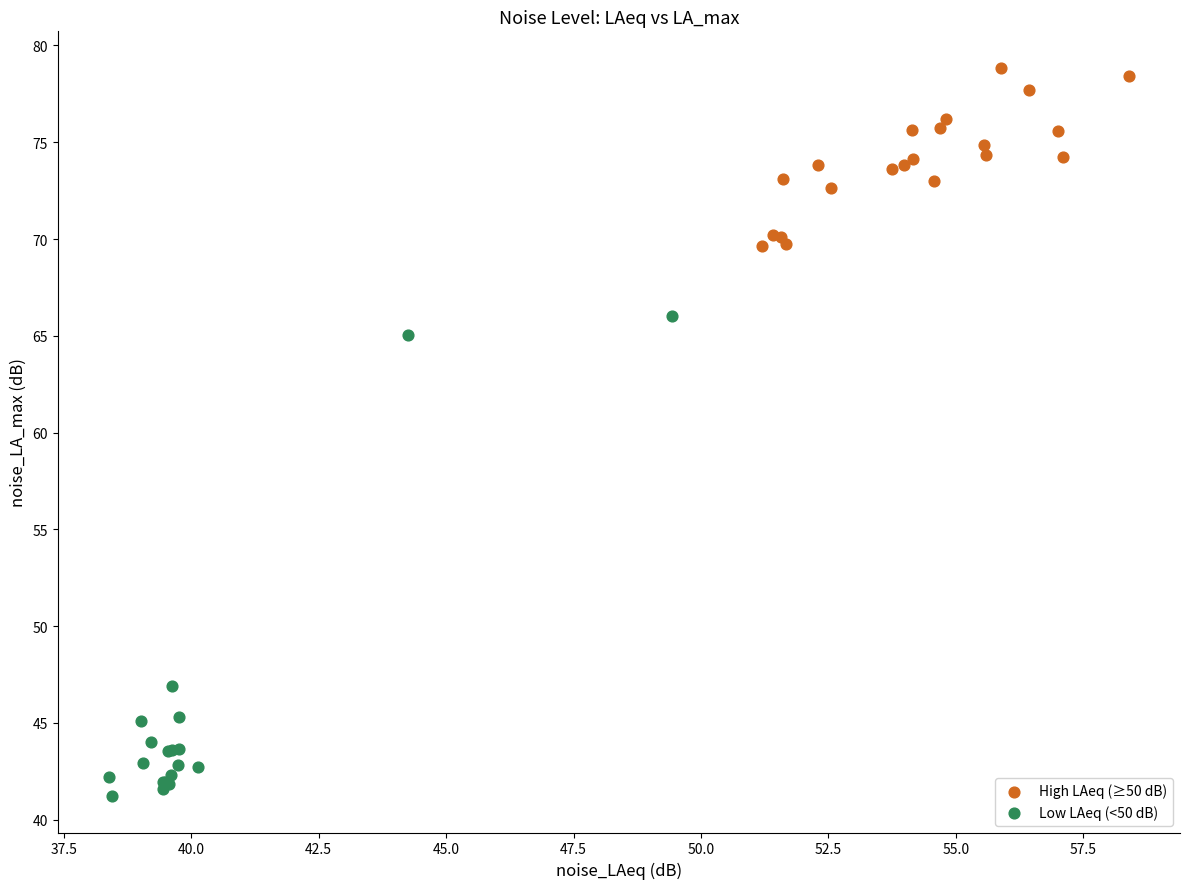

Which series contains the lowest Y value?

Low LAeq (<50 dB)